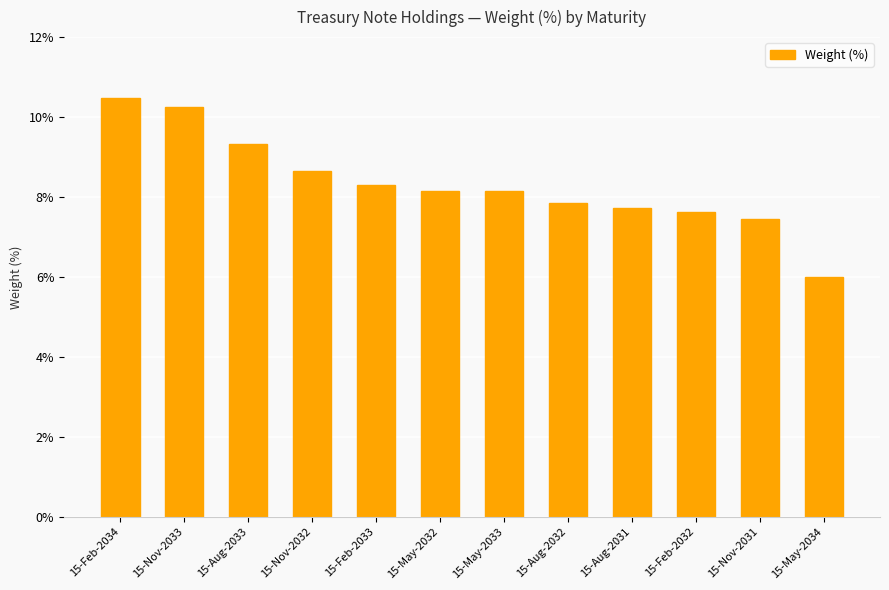

What is the change in value from 15-May-2032 to 15-Feb-2032?

-0.5